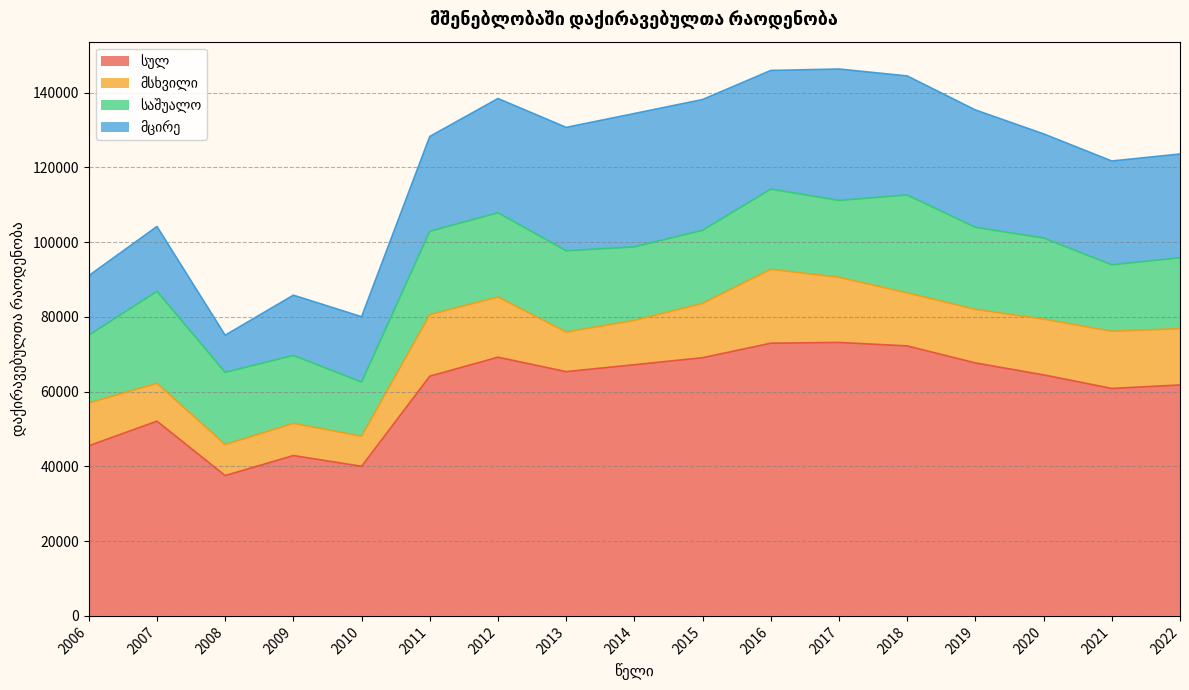

What are all the series names shown in the legend?

სულ, მსხვილი, საშუალო, მცირე